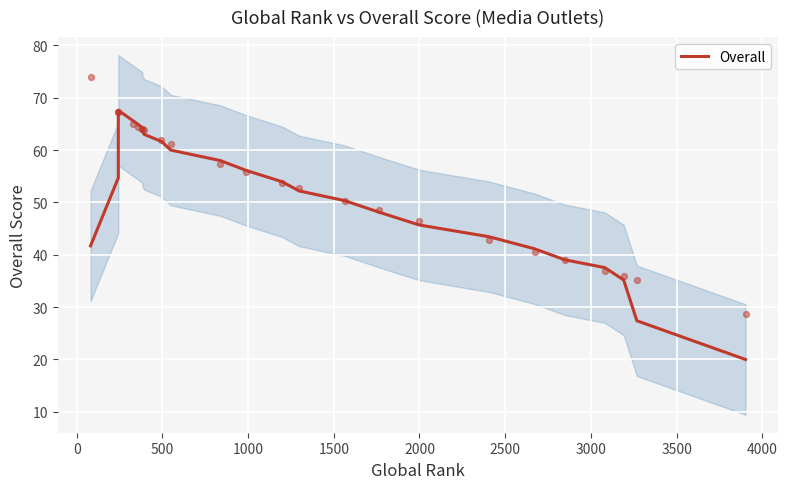

Which has a higher value, 2000 or 2500?

2000